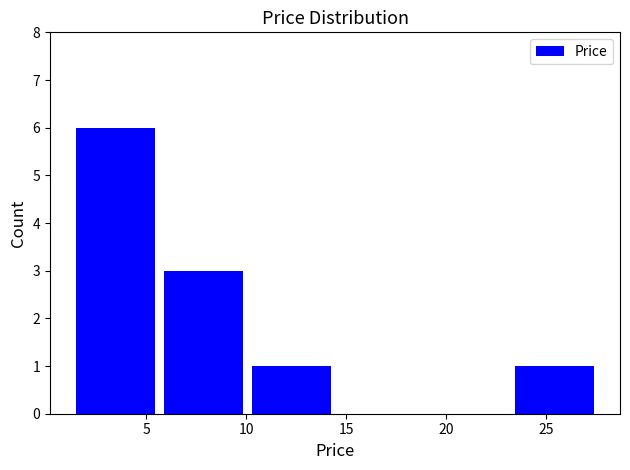

Reading left to right, list every bar in this chart as the range it spans on the x-axis followed by its height. Neither the bar edges nor the heights are printed on the chart, so give them approximately, as read against the axes.

1.5 to 5.5: 6
5.5 to 10.0: 3
10.0 to 14.5: 1
14.5 to 19.0: 0
19.0 to 23.0: 0
23.0 to 27.5: 1